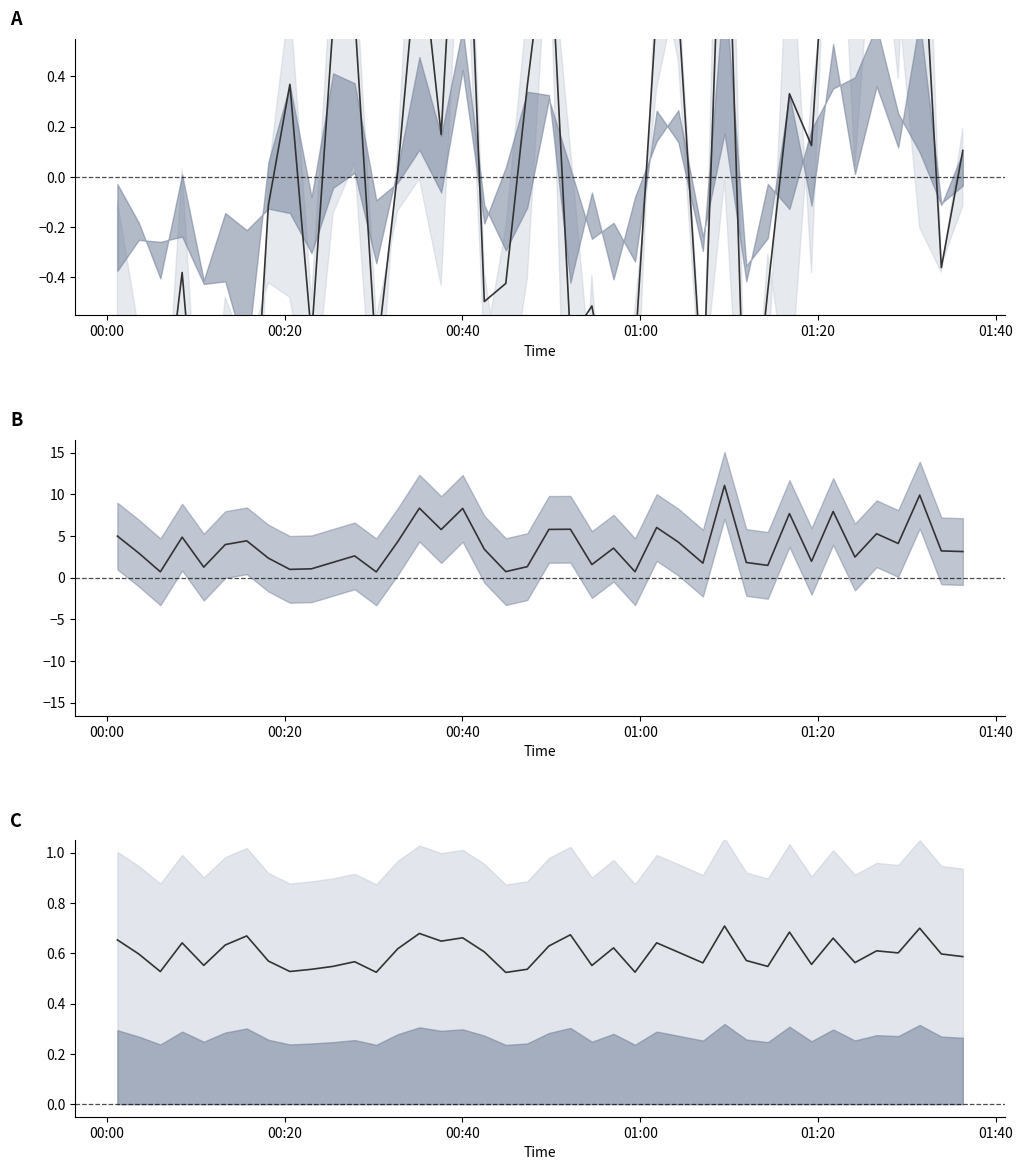

True or false: center and SDS_P1 - SDS_P2 cross at least once.

False